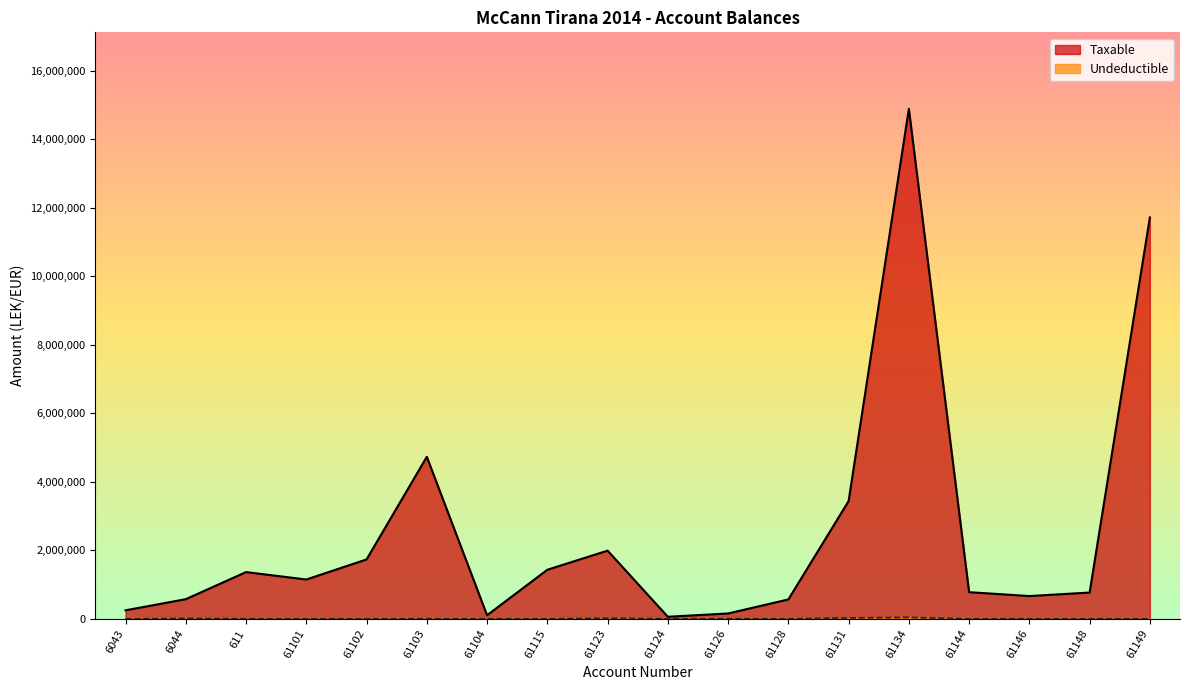

List the series in order of their peak value, lowest first.

Undeductible, Taxable